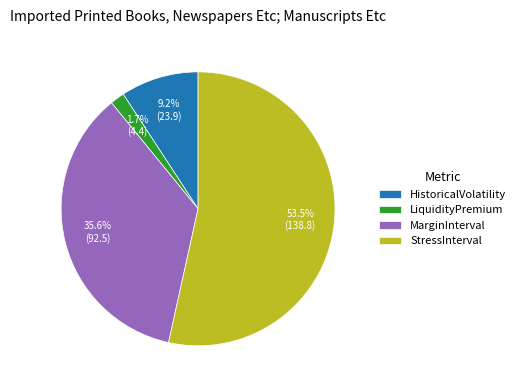

Between HistoricalVolatility and MarginInterval, which is larger?

MarginInterval